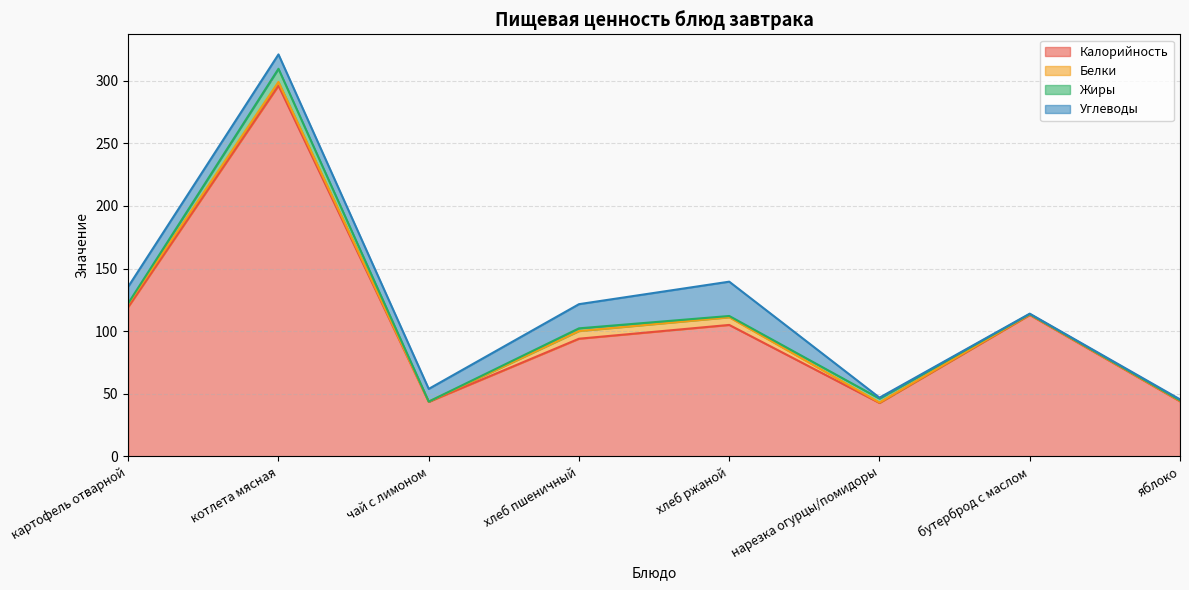

Which series has the largest total across all categories?

Калорийность